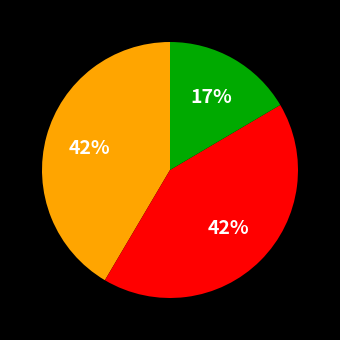

To the nearest percent, what is the difference between the largest and smallest slice percentages?

25%